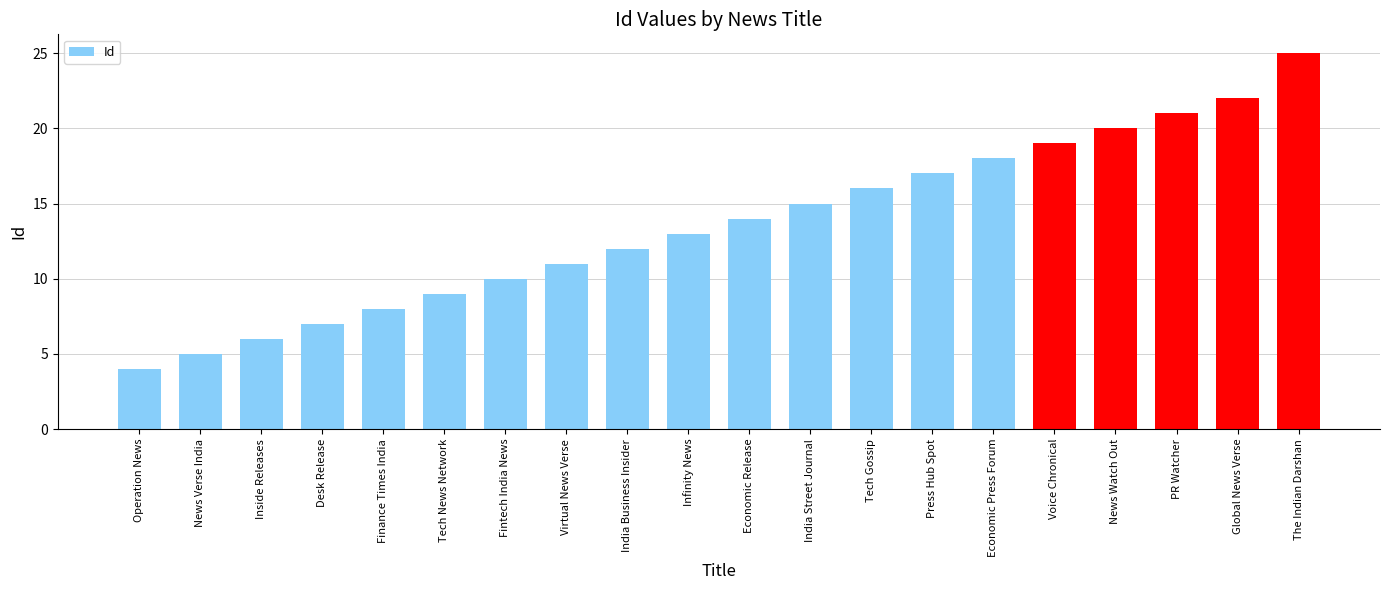

Approximately how many times larger is the value at India Street Journal compared to Economic Press Forum?

0.8